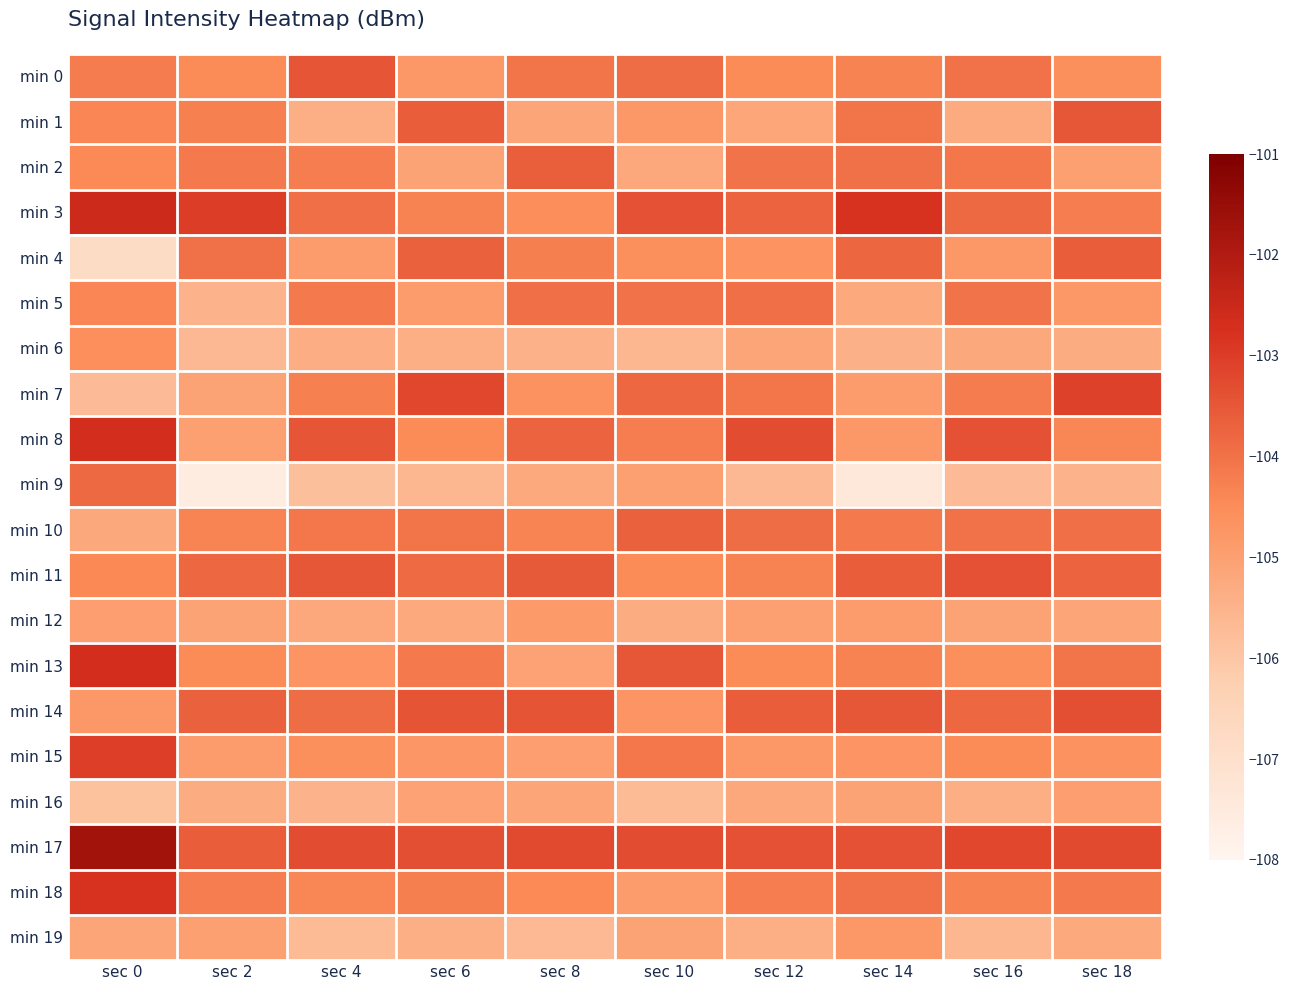

Which has a higher value, sec 2 or sec 6?

sec 2